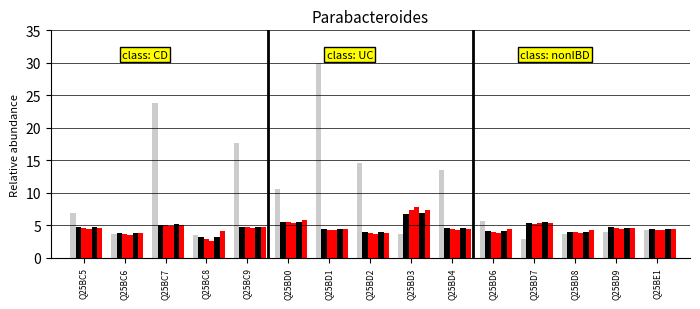

What is the spread (max minus min) of values at Q25BC6?

0.4